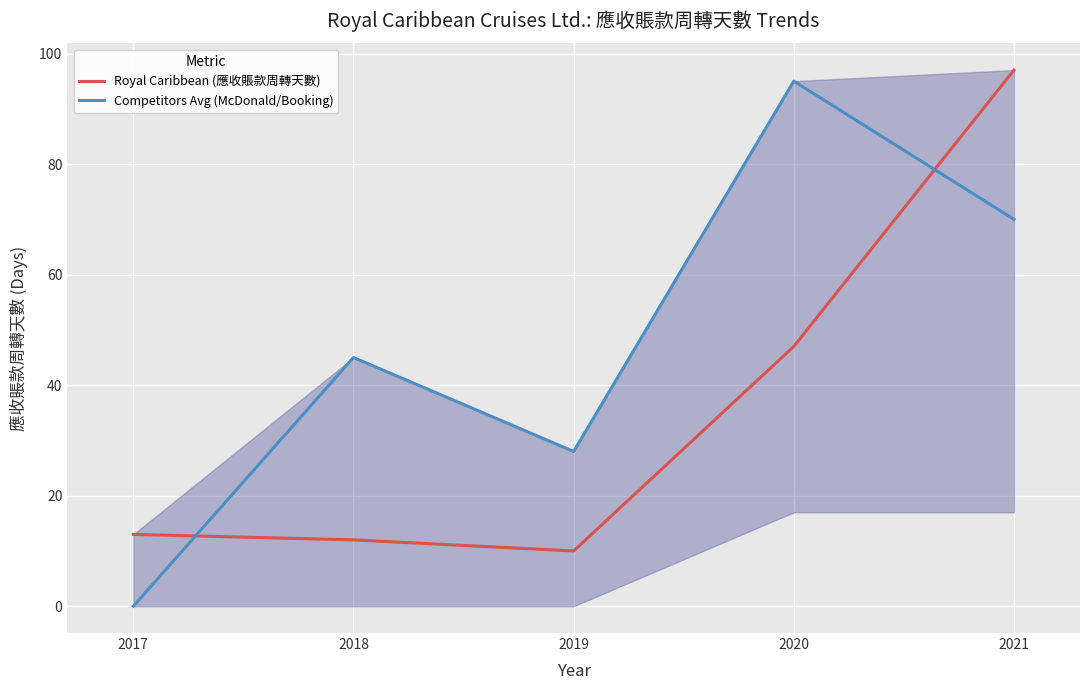

At which category is the sum across all series the highest?

2021